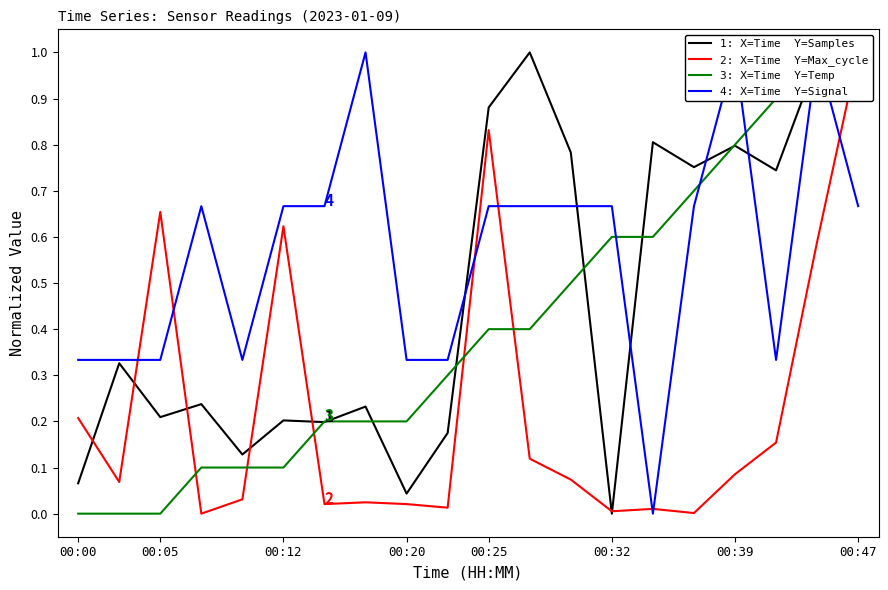

What position from the right is 00:20?

12